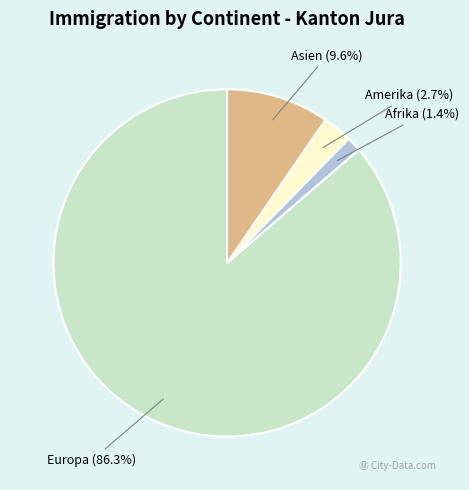

Rank the categories by value from lowest to highest.

Afrika, Amerika, Asien, Europa